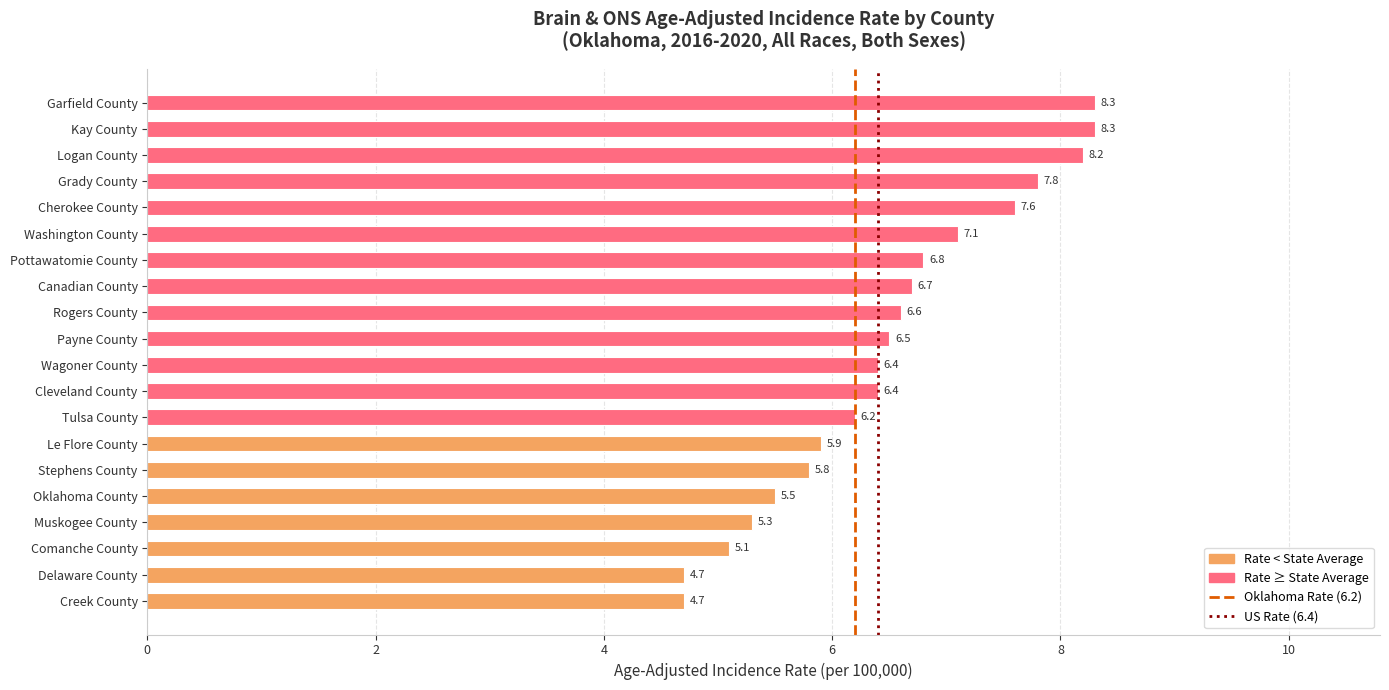

Reading bottom to top, transcribe all the data shown in this chart.

4.7	4.7	5.1	5.3	5.5	5.8	5.9	6.2	6.4	6.4	6.5	6.6	6.7	6.8	7.1	7.6	7.8	8.2	8.3	8.3